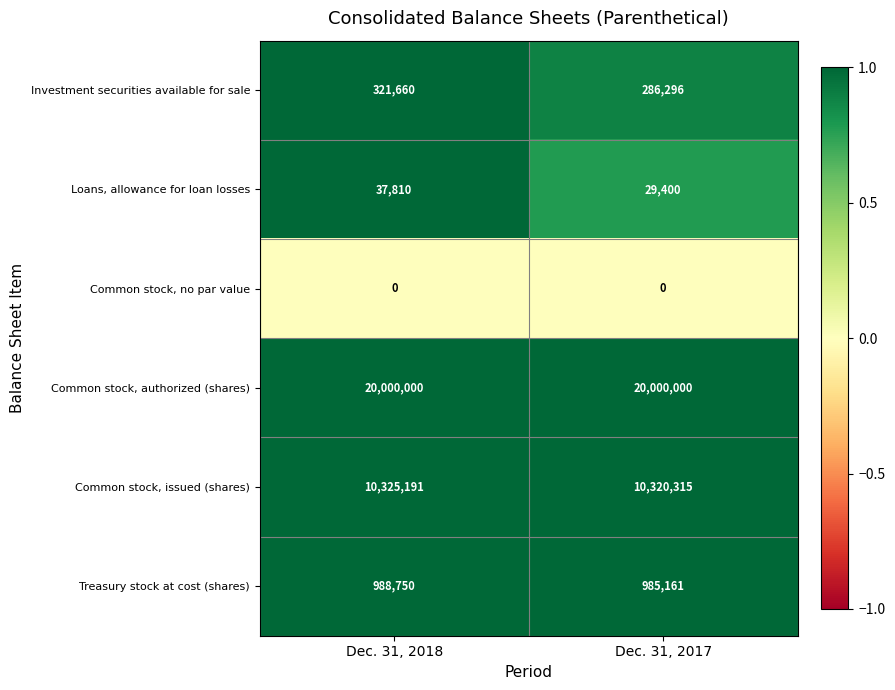

At which label is Treasury stock at cost (shares) closest to 986955?

Dec. 31, 2017